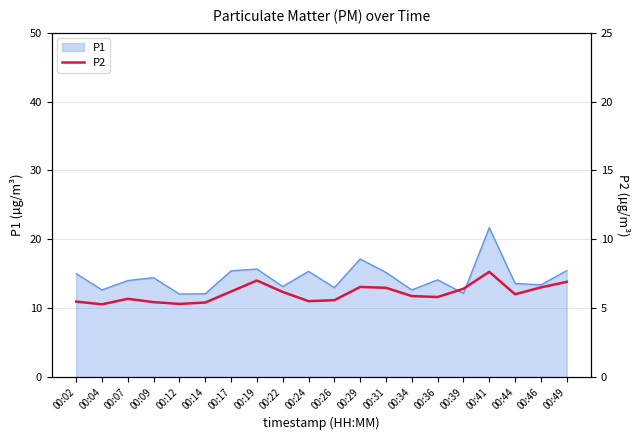

True or false: the data shows 3.4 at 00:07.

False